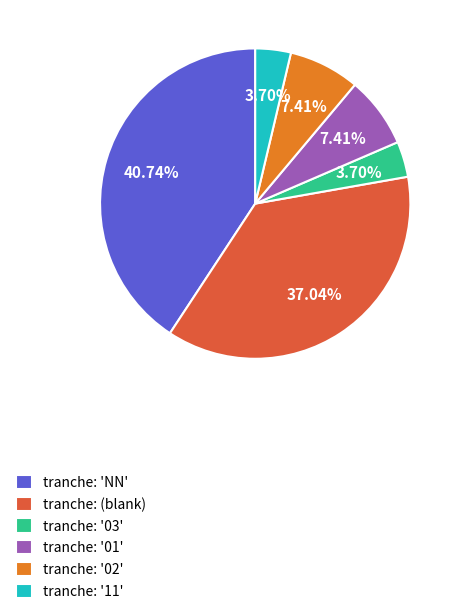

What is the largest slice in the pie chart?

tranche: 'NN'